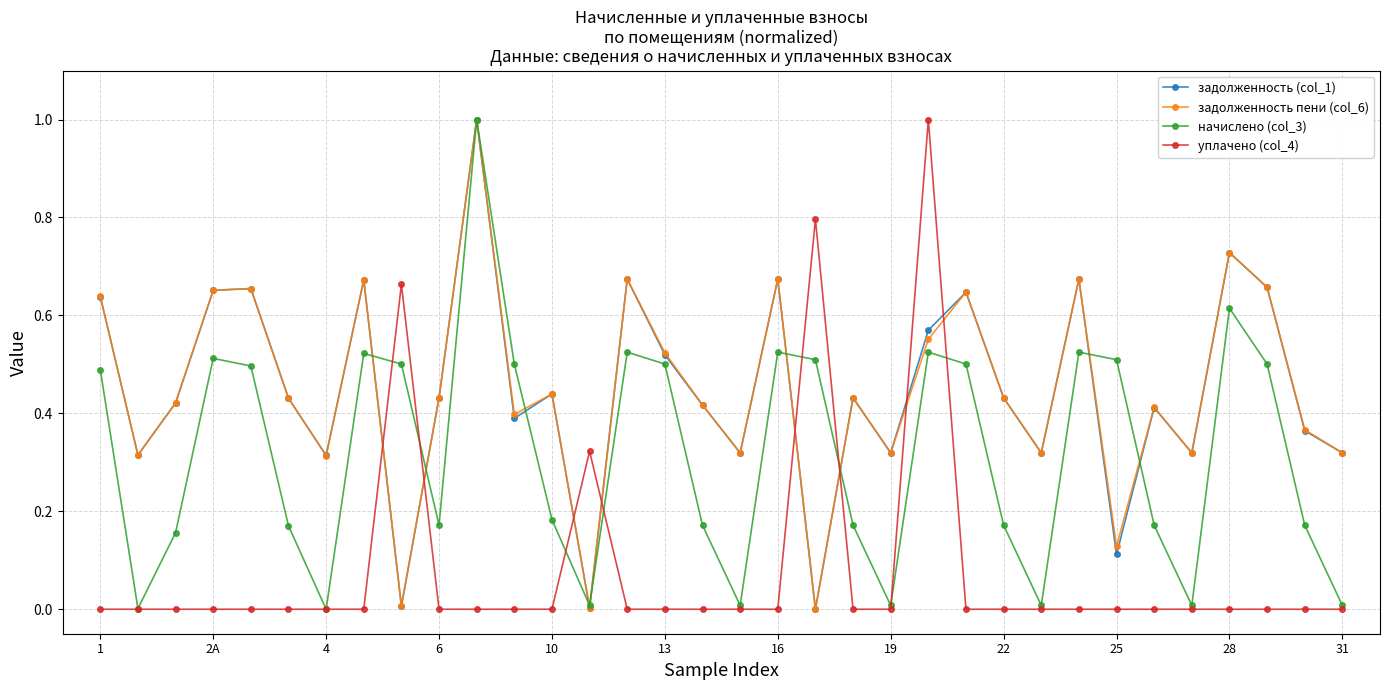

What is the maximum value shown in the chart?

1.0